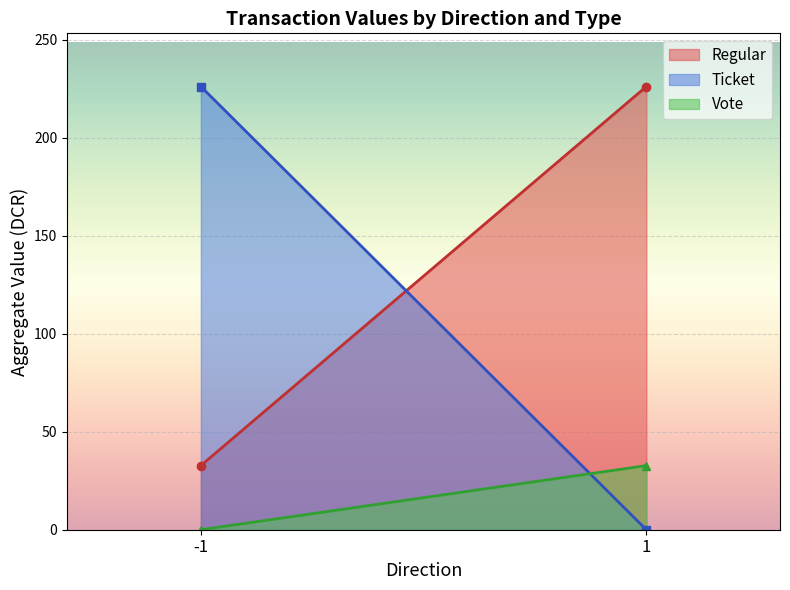

What is the average value of the Vote (line) series?

16.4